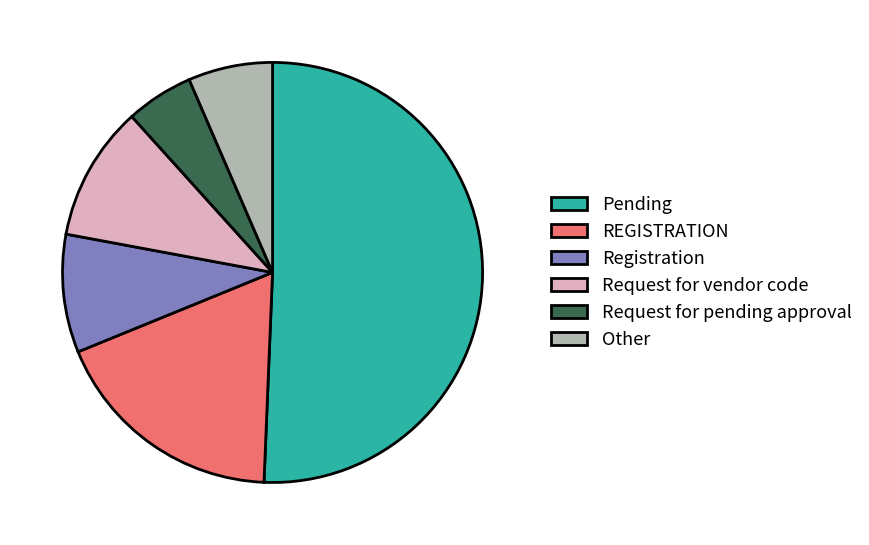

Rank the categories by value from lowest to highest.

Request for pending approval, Other, Registration, Request for vendor code, REGISTRATION, Pending